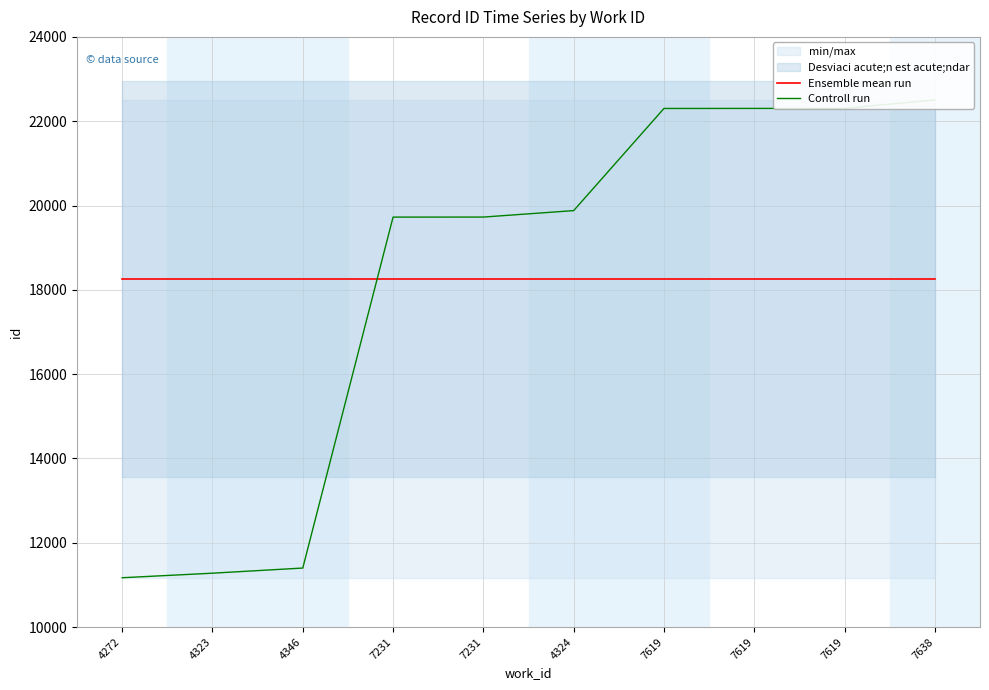

At which category is the sum across all series the highest?

7638